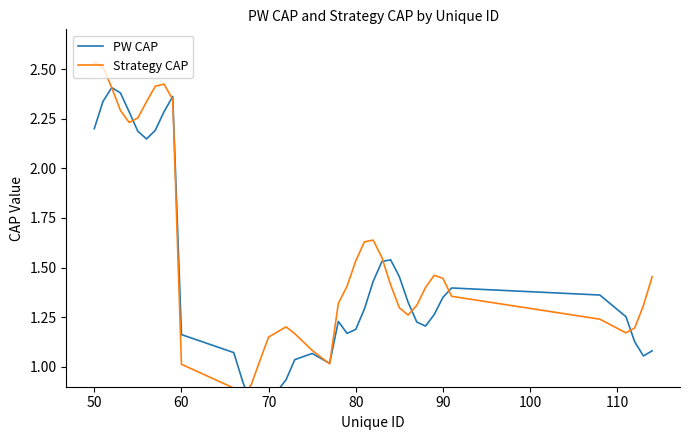

True or false: PW CAP and Strategy CAP intersect in this chart.

True